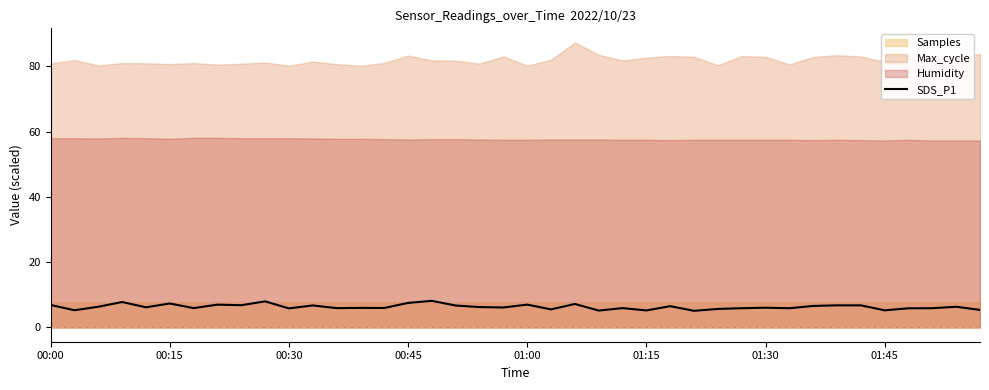

What is the maximum value for SDS_P1?

8.2